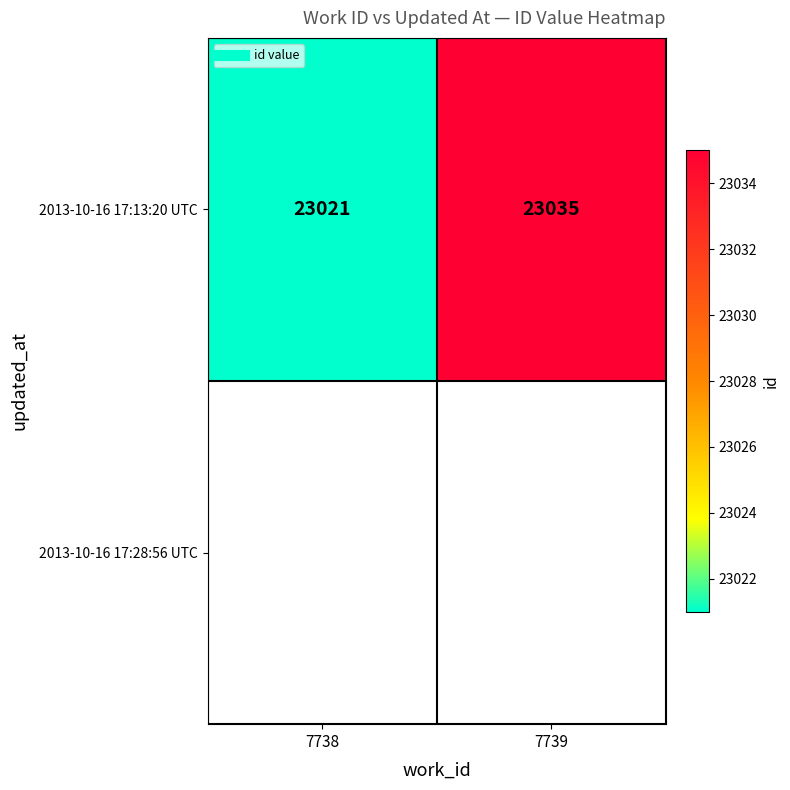

Read the 2013-10-16 17:13:20 UTC value at 7739.

23035.0